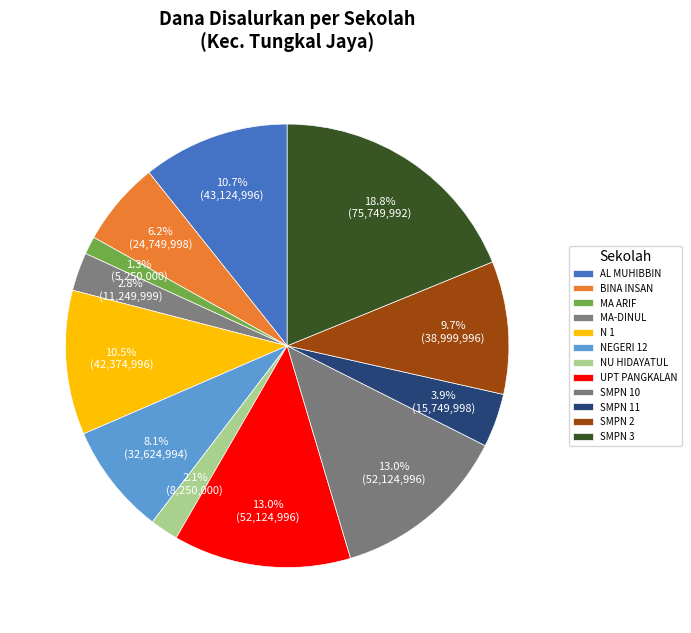

How many slices are in this pie chart?

12